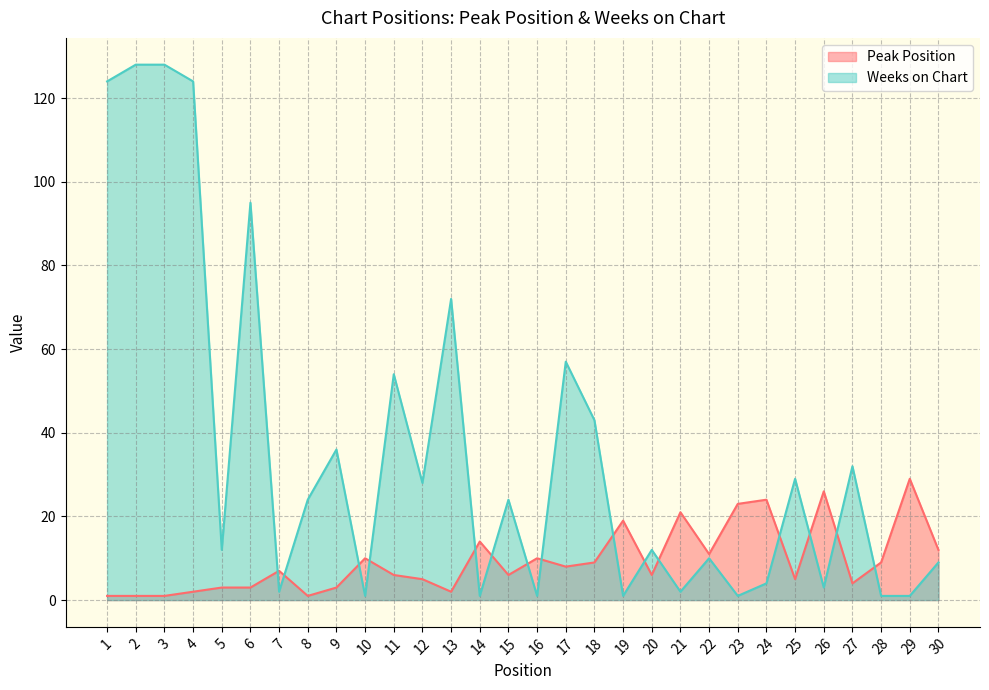

What is the difference between the maximum and second lowest values in the Weeks on Chart series?

127